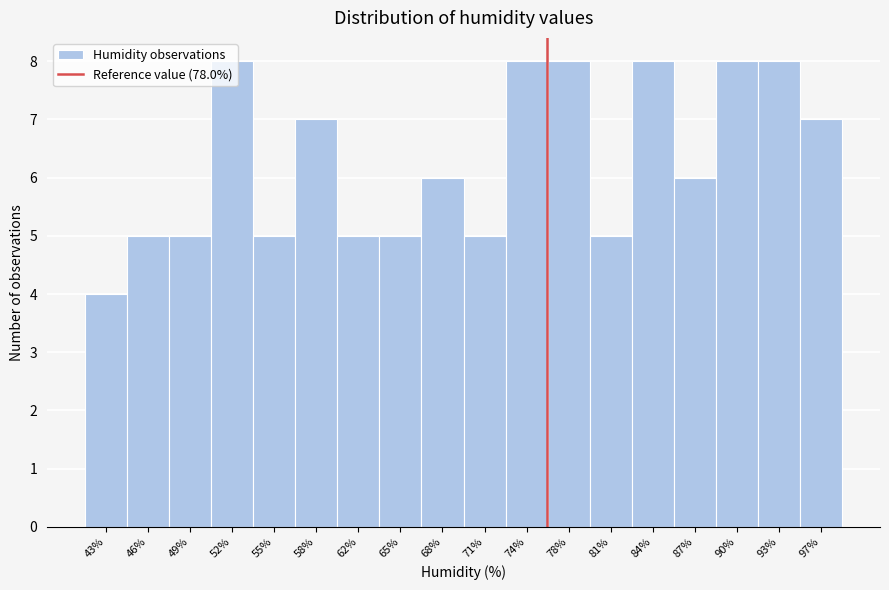

What is the label of the 5th bar from the right?

84%